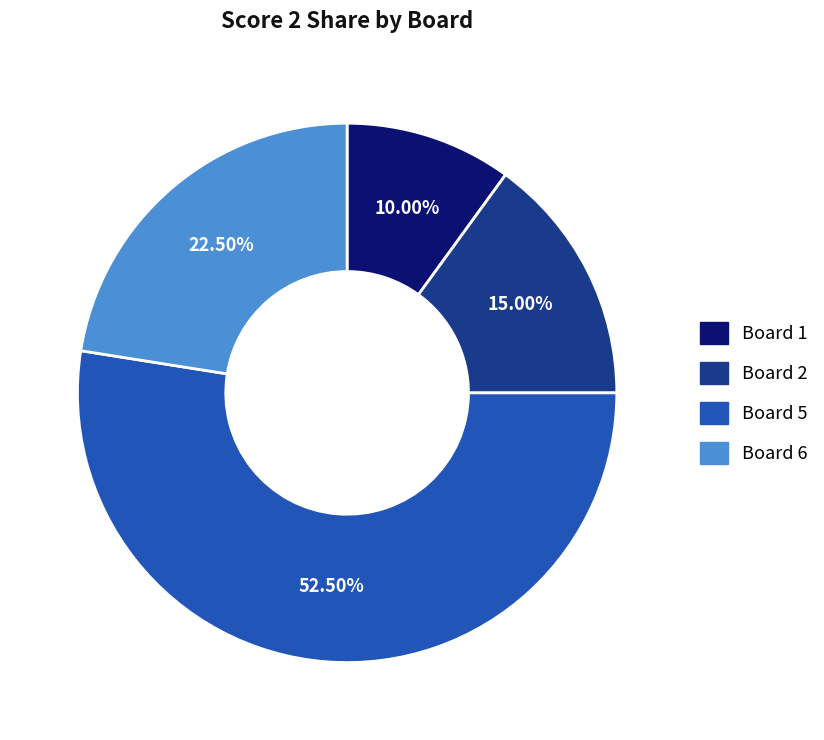

Does any single category account for the majority?

Yes